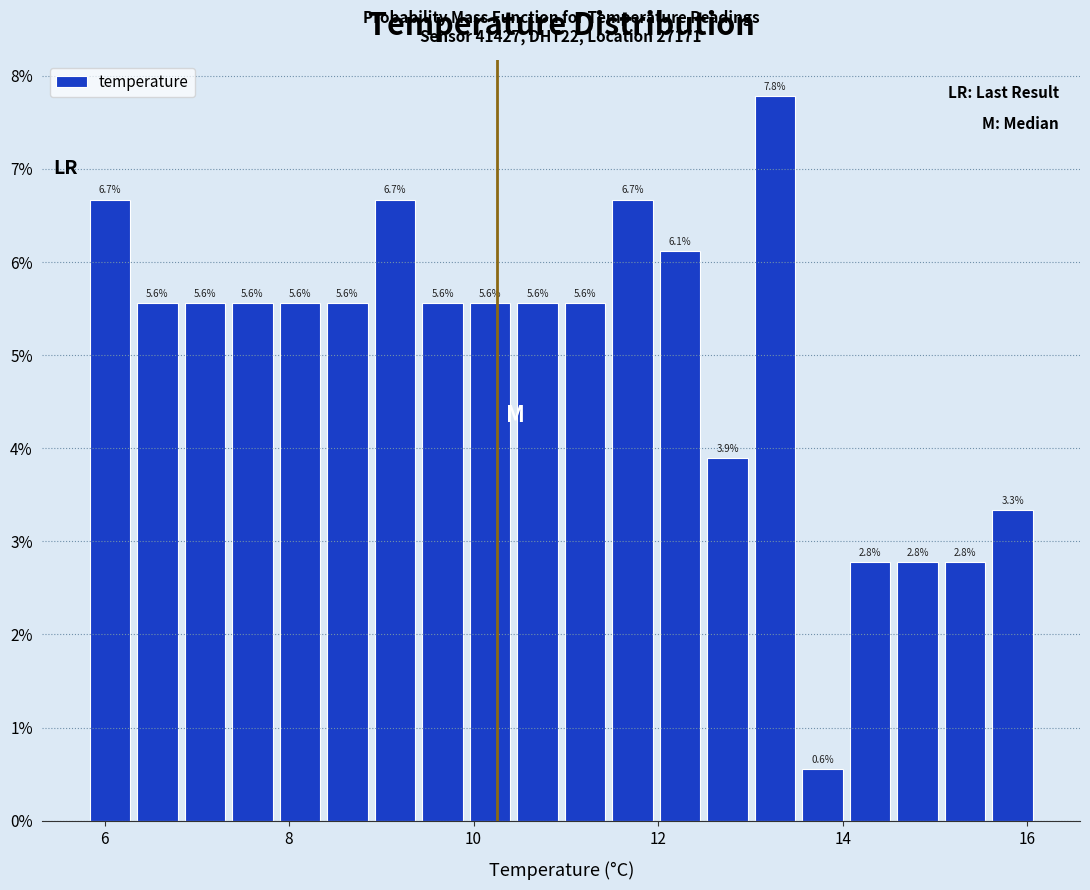

Around what value on the x-axis is the tallest bar? Give the approximate position of its centre, as read against the axis.

13.2